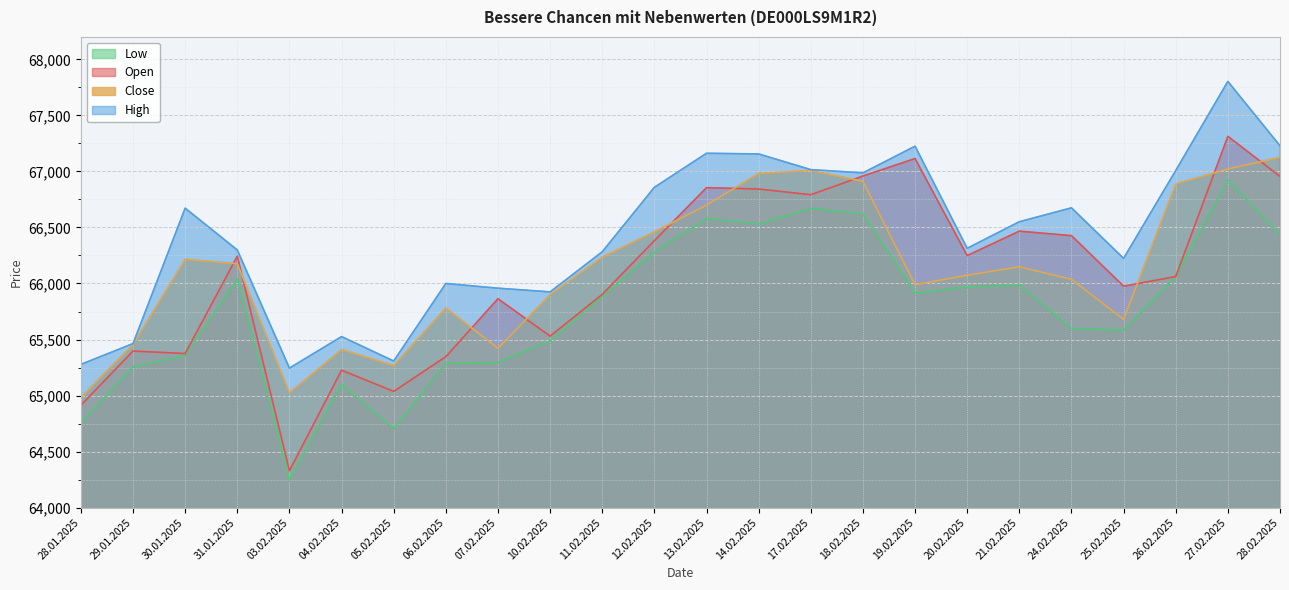

What value does the Open series have at 04.02.2025, to the nearest 10?

65230